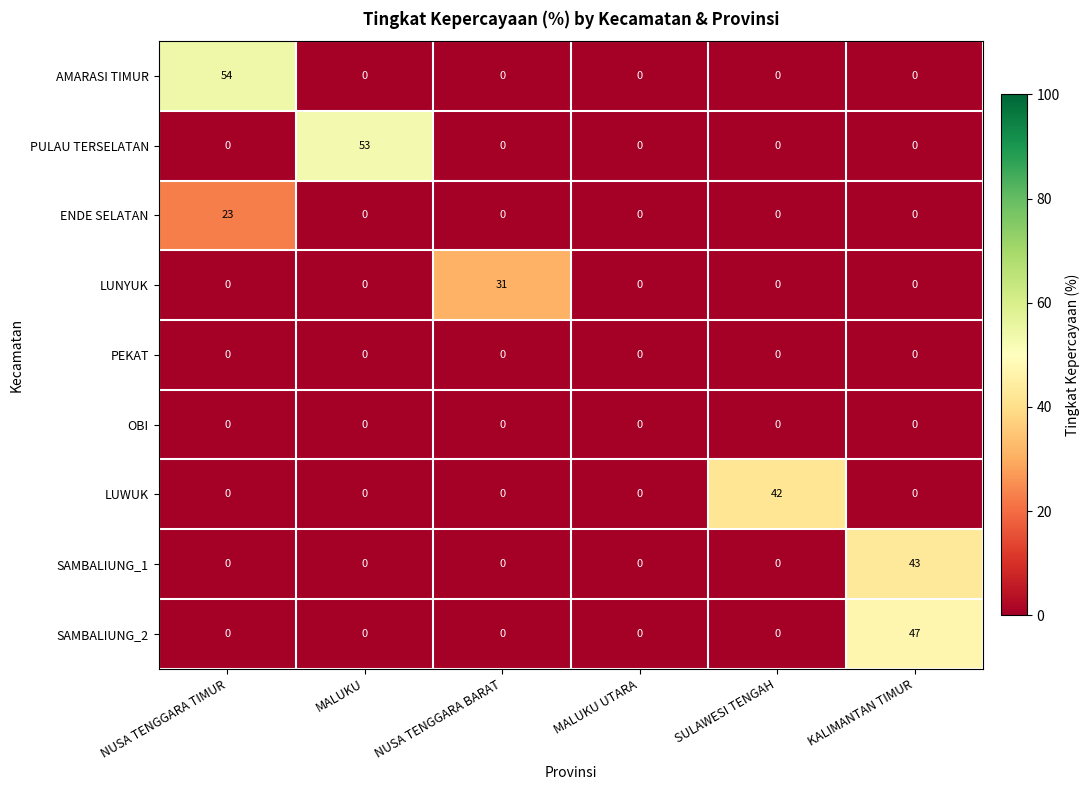

What is the total value across all series at SULAWESI TENGAH?

42